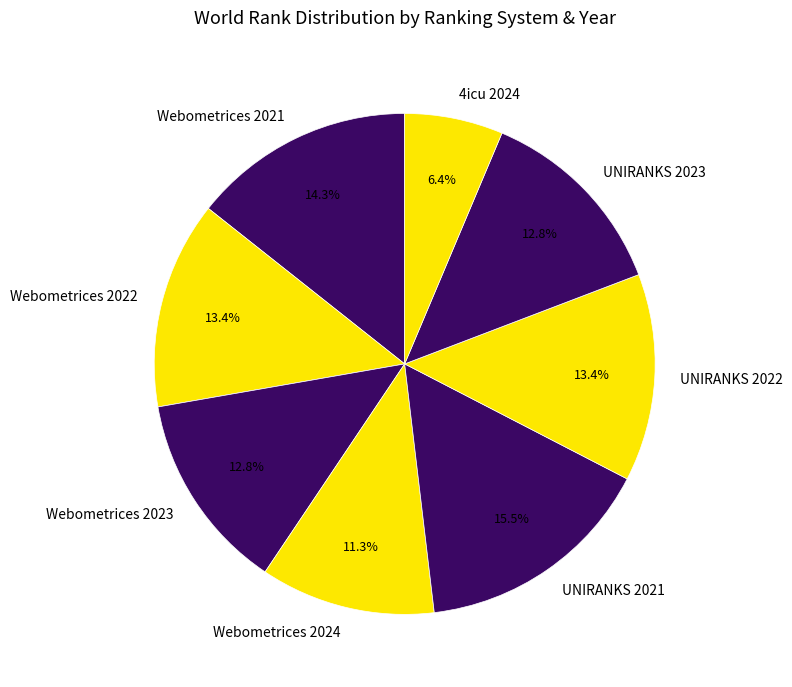

Approximately how many times larger is the value at 4icu 2024 compared to UNIRANKS 2023?

0.5